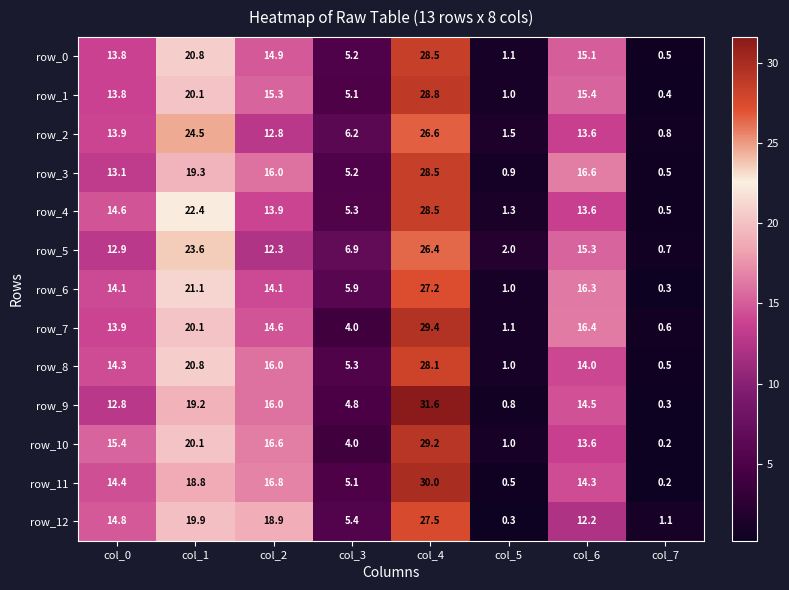

Reading right to left, what are all the values shown in this chart?

row_0: 0.5	15.1	1.1	28.5	5.2	14.9	20.8	13.8
row_1: 0.4	15.4	1.0	28.8	5.1	15.3	20.1	13.8
row_2: 0.8	13.6	1.5	26.6	6.2	12.8	24.5	13.9
row_3: 0.5	16.6	0.9	28.5	5.2	16.0	19.3	13.1
row_4: 0.5	13.6	1.3	28.5	5.3	13.9	22.4	14.6
row_5: 0.7	15.3	2.0	26.4	6.9	12.3	23.6	12.9
row_6: 0.3	16.3	1.0	27.2	5.9	14.1	21.1	14.1
row_7: 0.6	16.4	1.1	29.4	4.0	14.6	20.1	13.9
row_8: 0.5	14.0	1.0	28.1	5.3	16.0	20.8	14.3
row_9: 0.3	14.5	0.8	31.6	4.8	16.0	19.2	12.8
row_10: 0.2	13.6	1.0	29.2	4.0	16.6	20.1	15.4
row_11: 0.2	14.3	0.5	30.0	5.1	16.8	18.8	14.4
row_12: 1.1	12.2	0.3	27.5	5.4	18.9	19.9	14.8